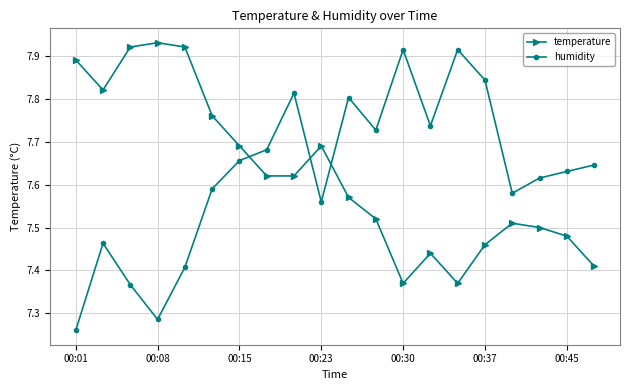

At how many categories does at least one series exceed 7?

20